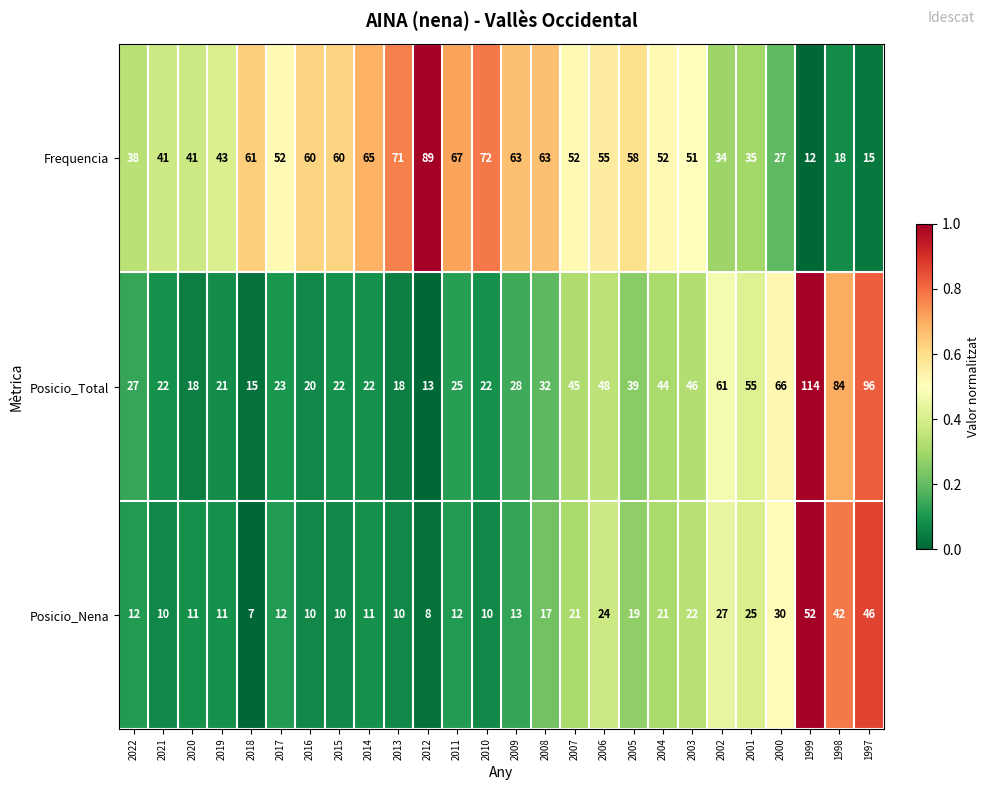

Count the number of data series in this chart.

3